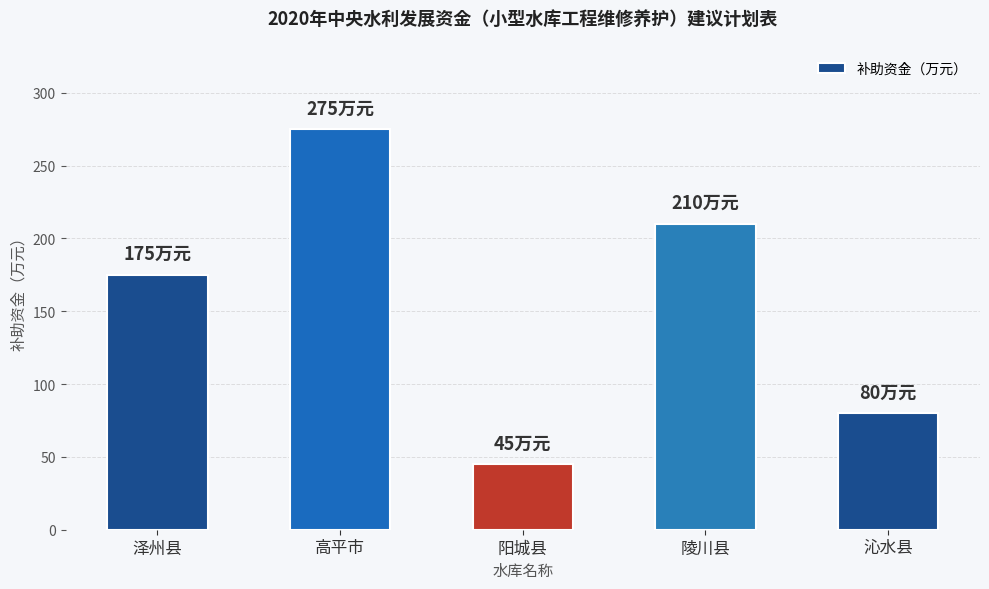

What is the label of the 1st bar from the right?

沁水县